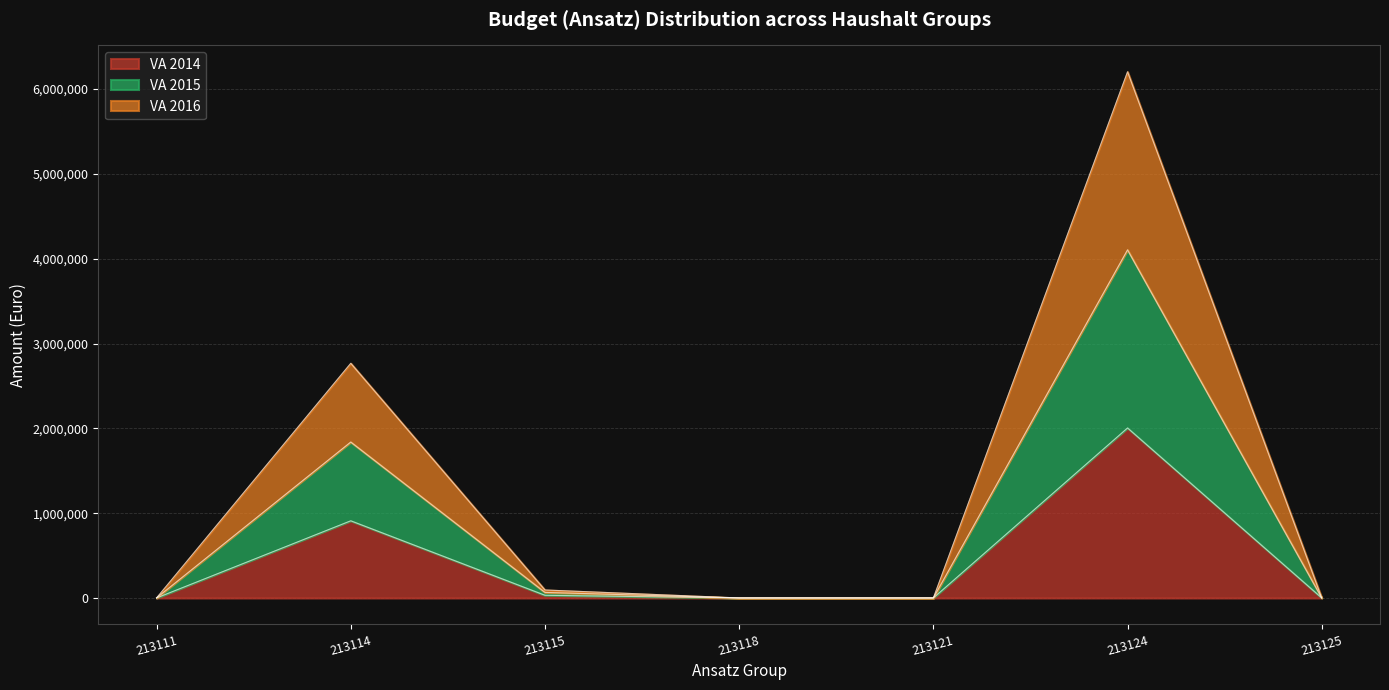

True or false: VA 2016 and VA 2015 intersect in this chart.

False